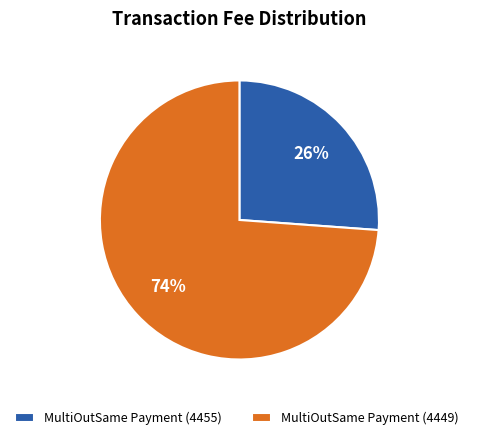

To the nearest percent, what percentage of the pie is MultiOutSame Payment (4449)?

74%